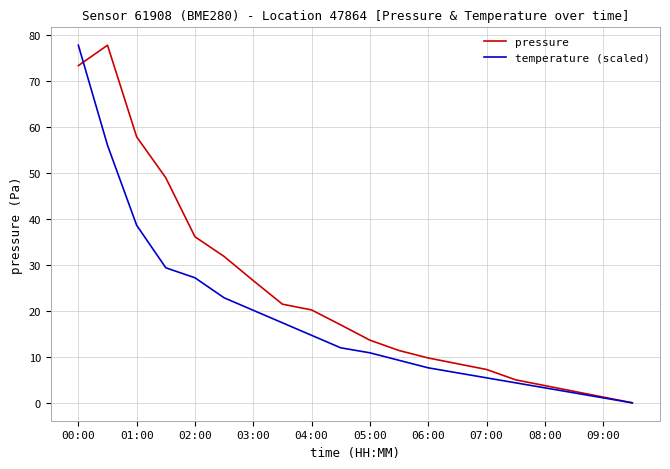

What is the maximum value shown in the chart?

77.7